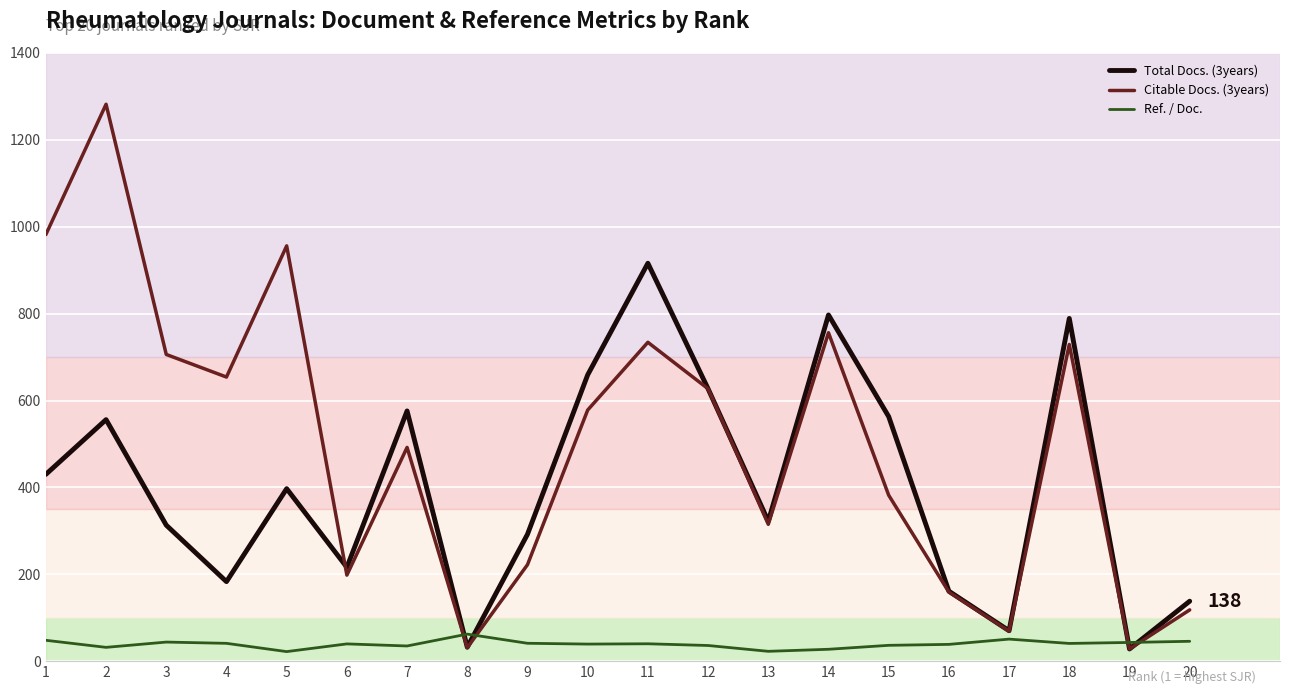

What are all the series names shown in the legend?

Total Docs. (3years), Citable Docs. (3years), Ref. / Doc.